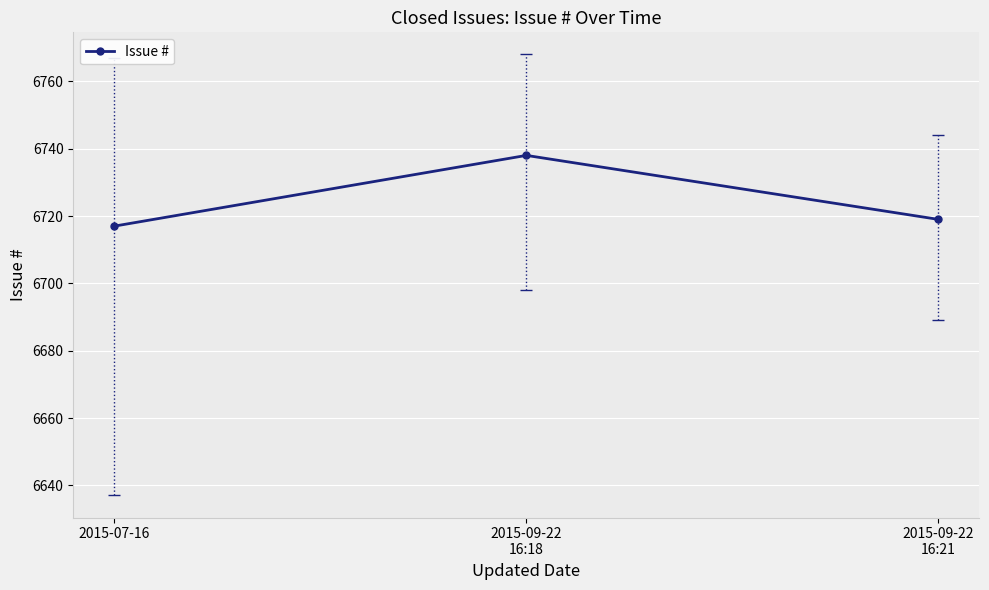

Reading left to right, list all the values displayed in this chart.

2015-07-16=6717	2015-09-22
16:18=6738	2015-09-22
16:21=6719